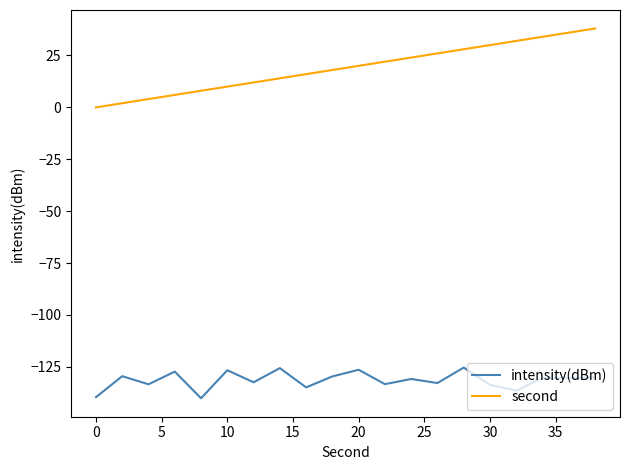

What is the difference between the maximum and minimum values in the intensity(dBm) series?

14.8